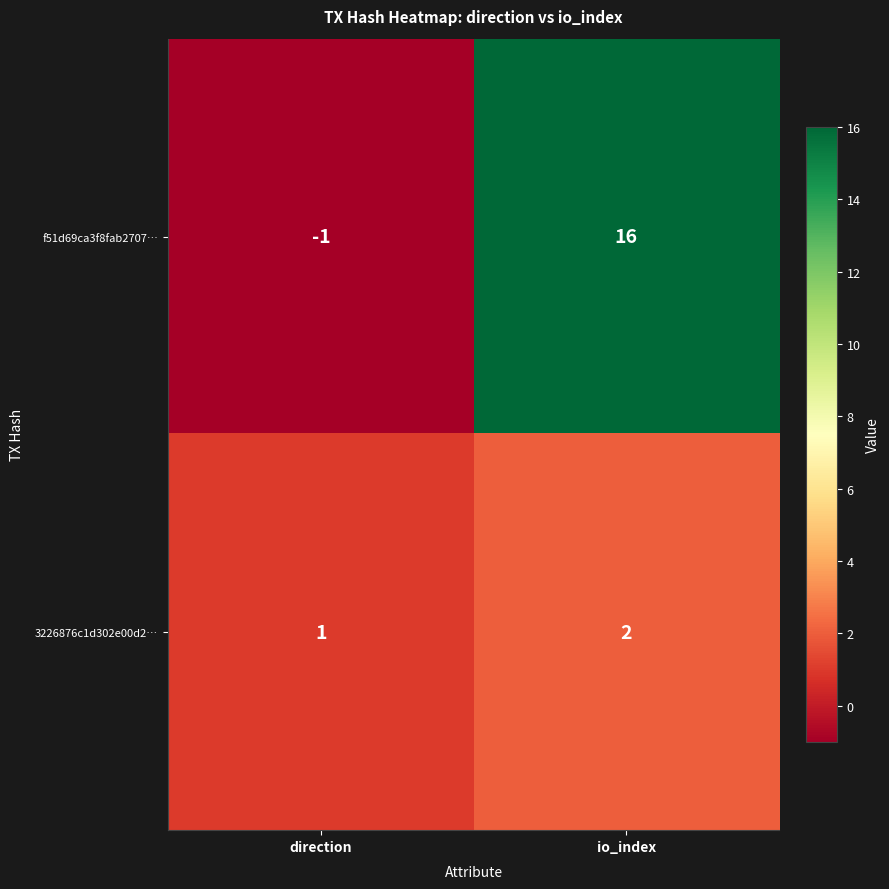

List the series in order of their peak value, lowest first.

3226876c1d302e00d2…, f51d69ca3f8fab2707…